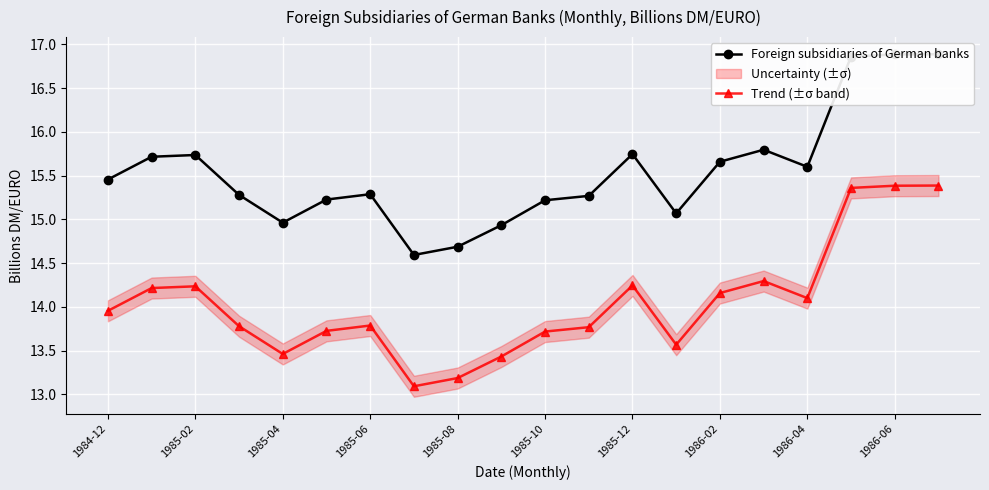

True or false: Trend (±σ band) has more than 2 points higher than both neighbors.

True